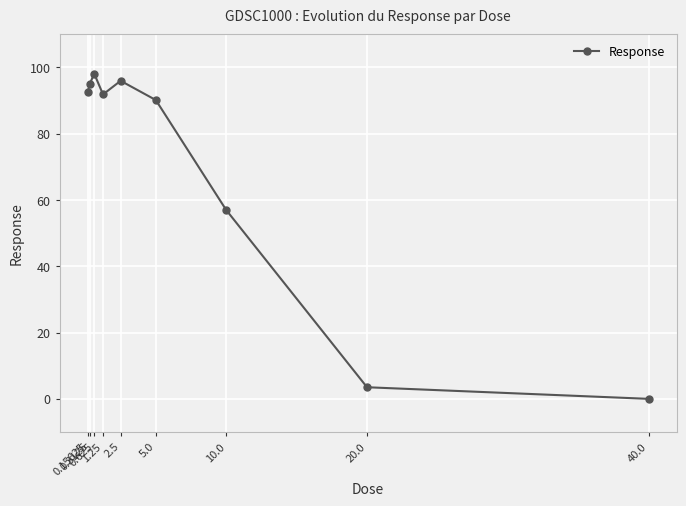

How many negative values are there?

1